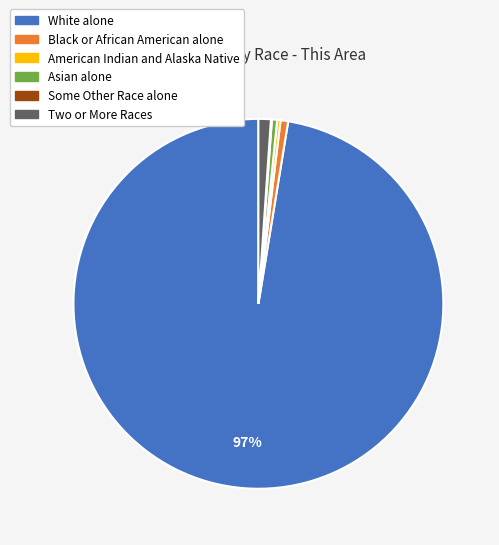

Which slice is the largest?

White alone